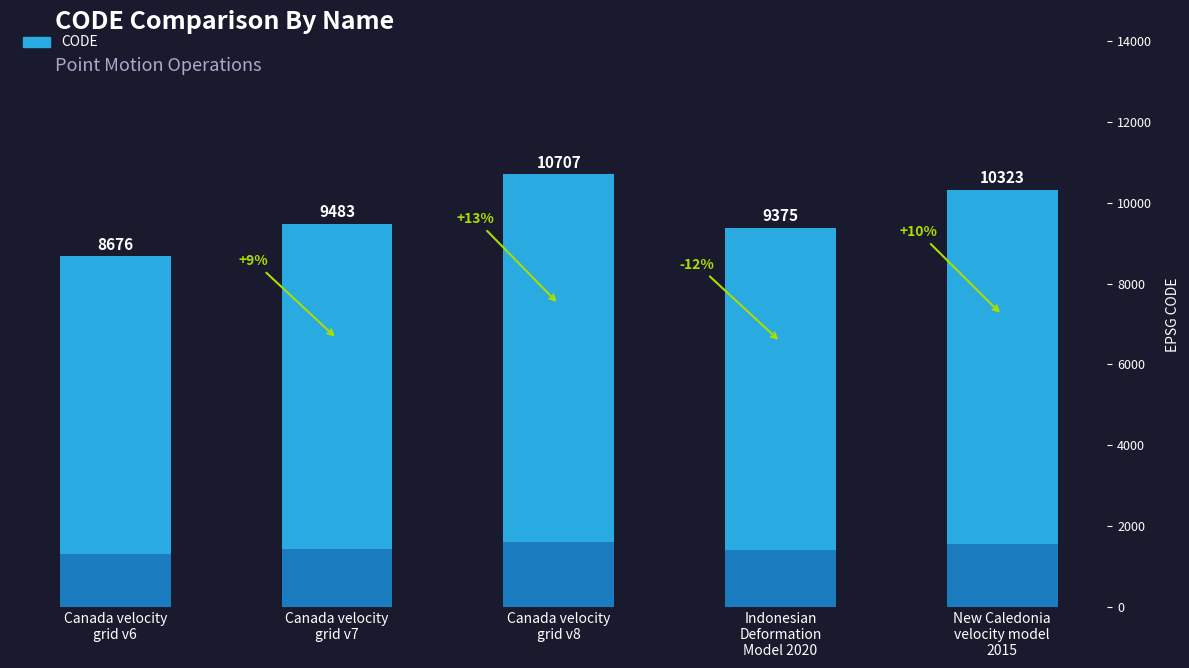

Reading left to right, what are all the values shown in this chart?

8676	9483	10707	9375	10323